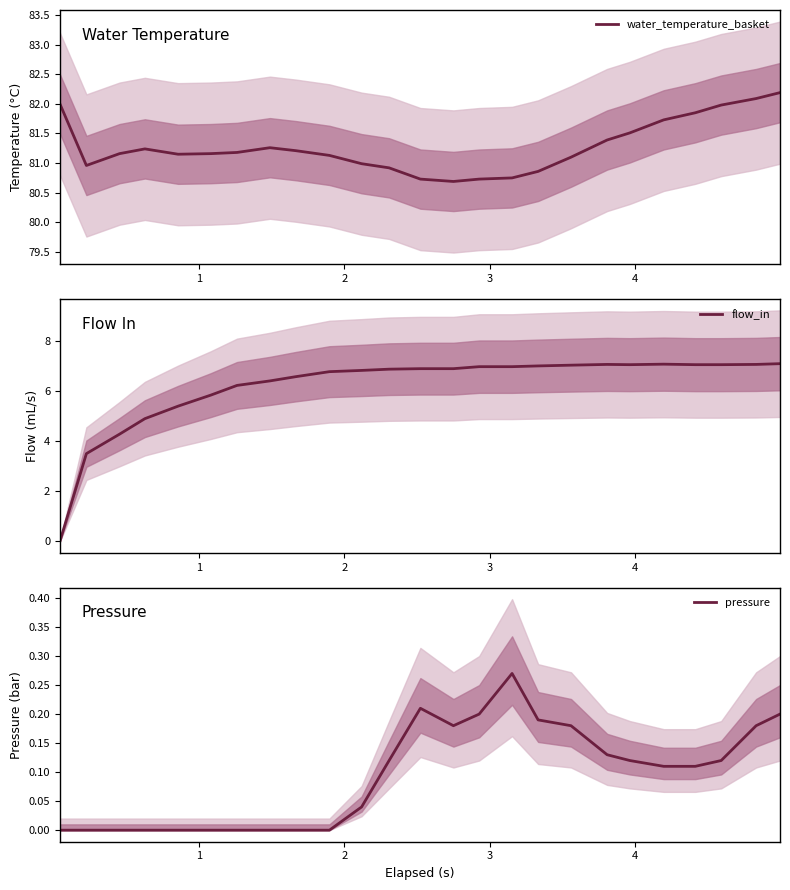

What are all the series names shown in the legend?

water_temperature_basket, flow_in, pressure